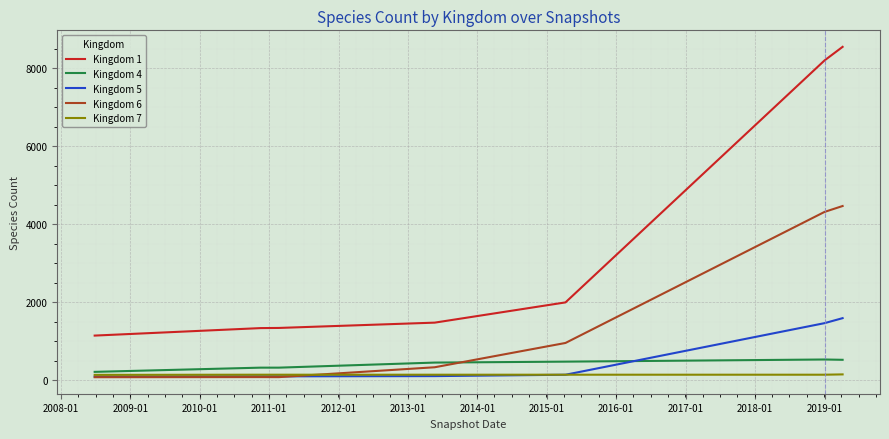

Which series has the largest range (max minus min)?

Kingdom 1